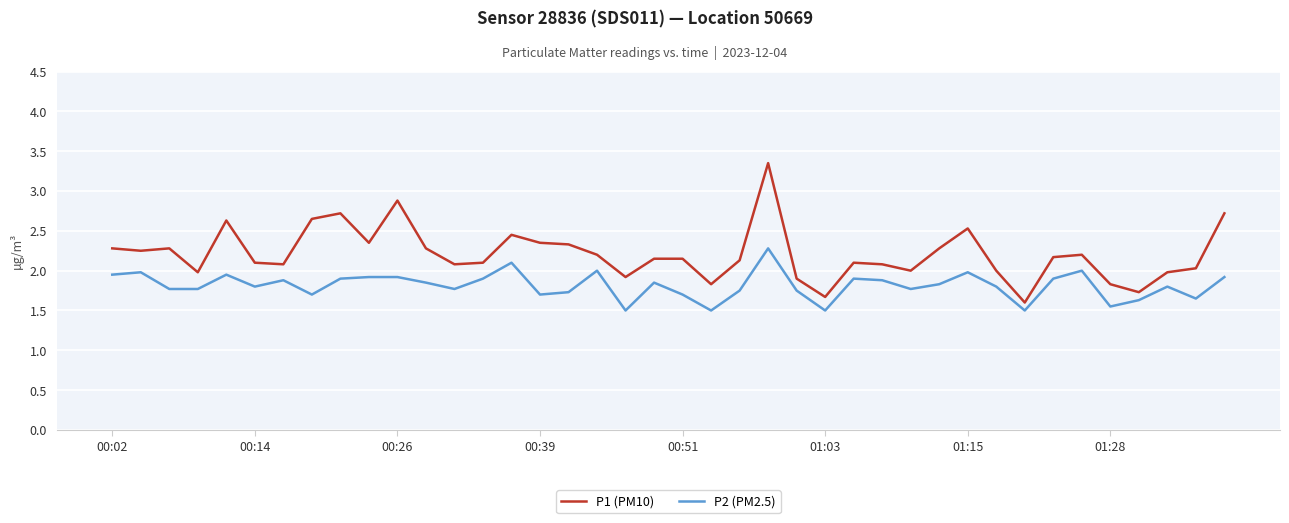

What is the difference between the maximum and minimum values in the P2 (PM2.5) series?

0.8